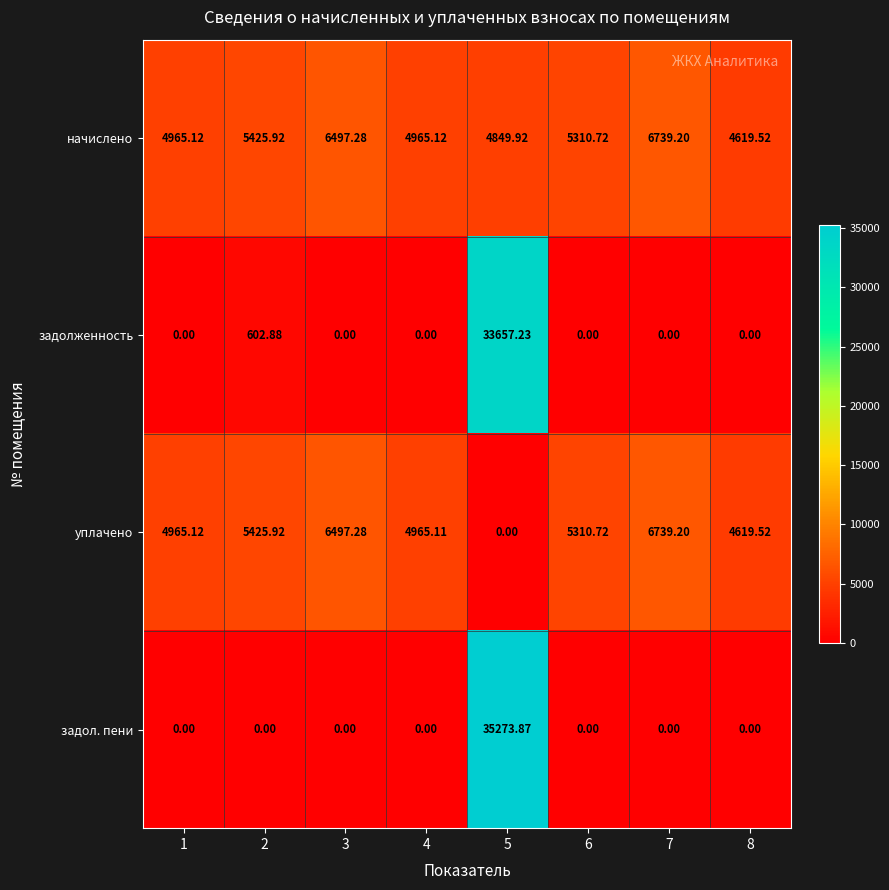

How many categories are shown in the chart?

8